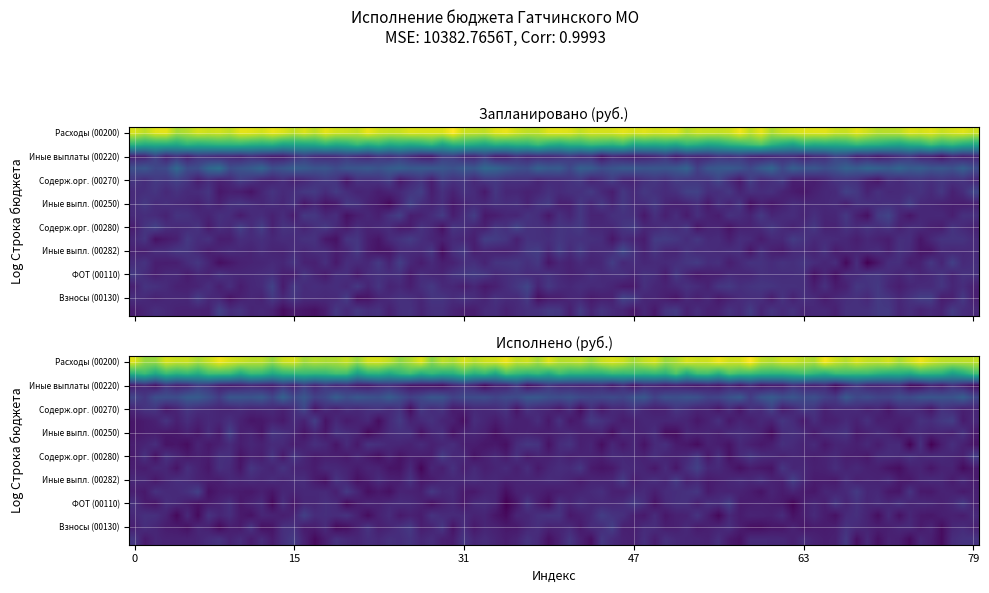

True or false: Исполнено has a value of 107160626.8 at 12.

False